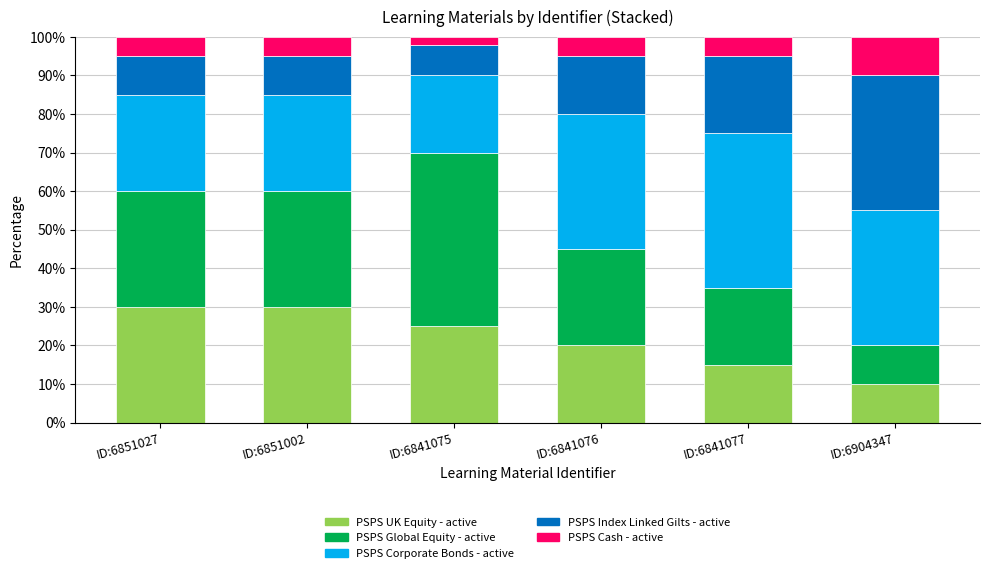

What is the difference between the maximum and minimum values in the PSPS UK Equity - active series?

20